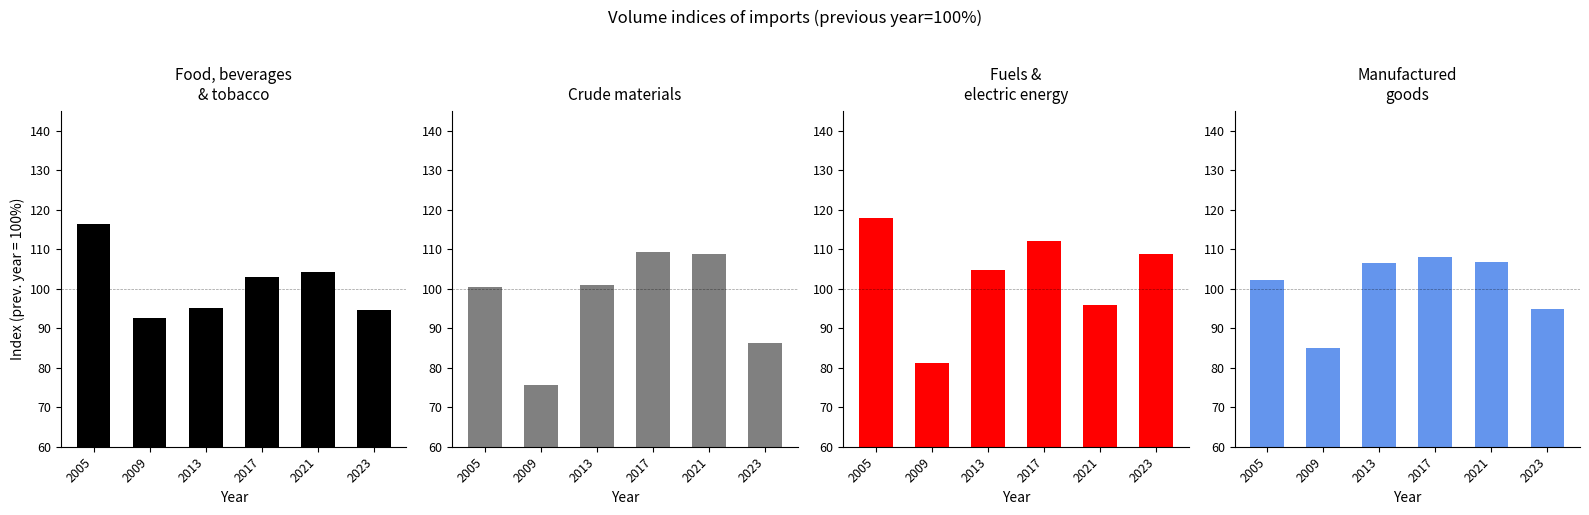

Reading right to left, list all the values displayed in this chart.

Food, beverages, tobacco: 94.6	104.2	103.0	95.2	92.6	116.4
Crude materials: 86.2	108.9	109.2	100.9	75.5	100.4
Fuels, electric energy: 108.8	95.9	112.1	104.7	81.1	117.8
Manufactured goods: 94.9	106.8	107.9	106.4	84.9	102.2